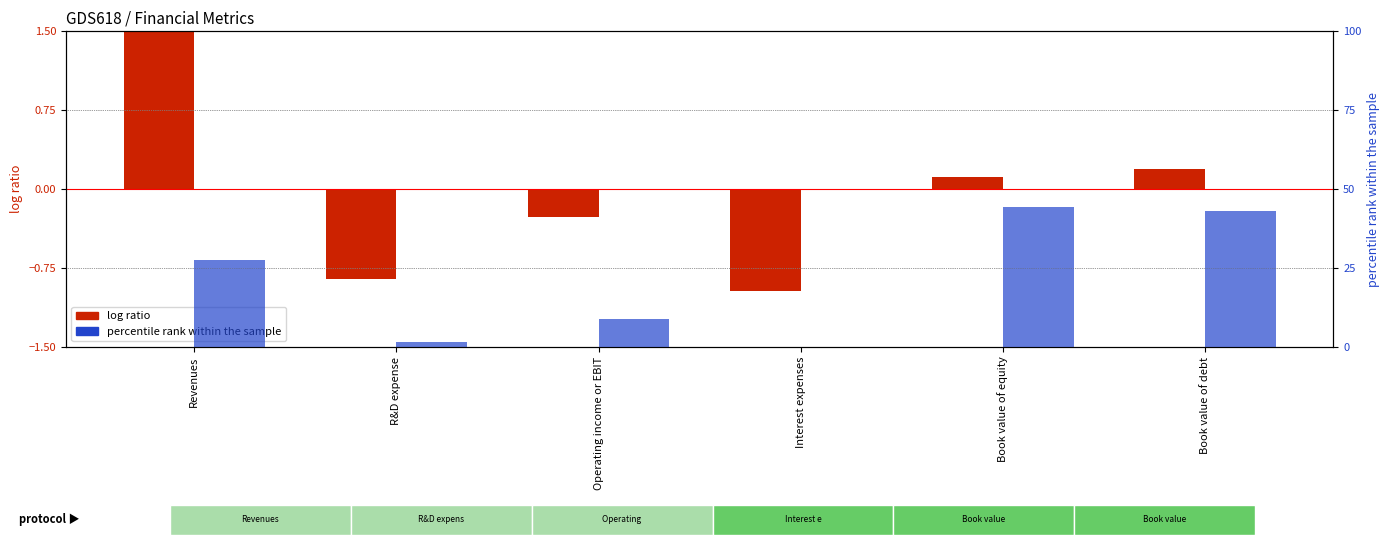

What is the sum of the percentile rank within the sample values at Book value of debt and Revenues?

70.8